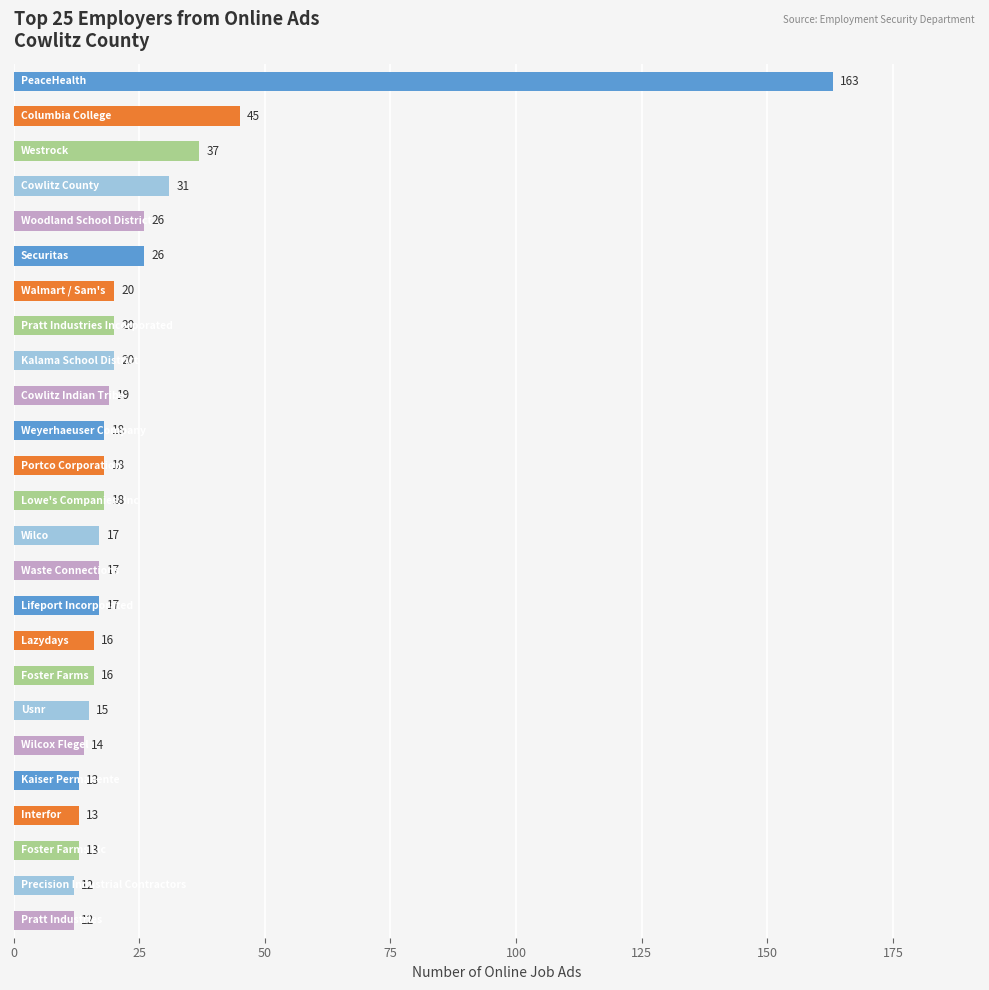

What is the greatest value displayed?

163